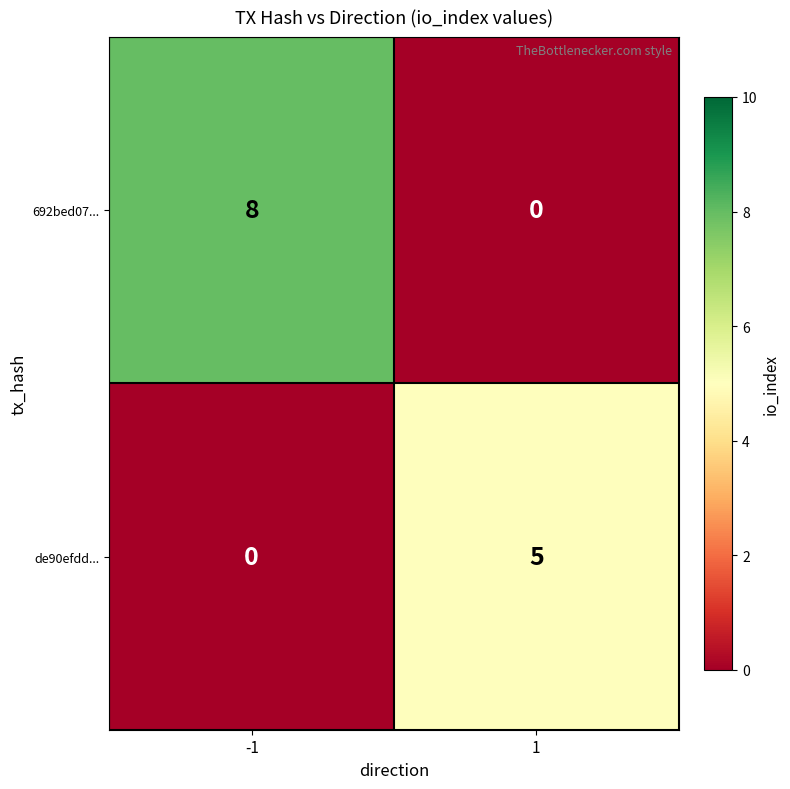

Reading left to right, extract all data points from this chart.

692bed07...: -1=8	1=0
de90efdd...: -1=0	1=5